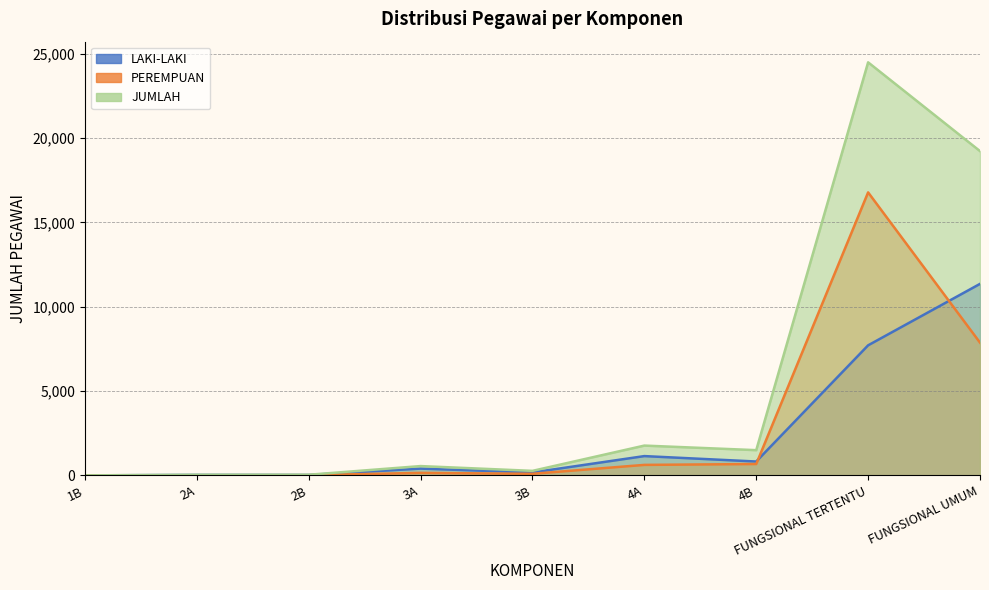

How many values in the LAKI-LAKI series are below 403?

4